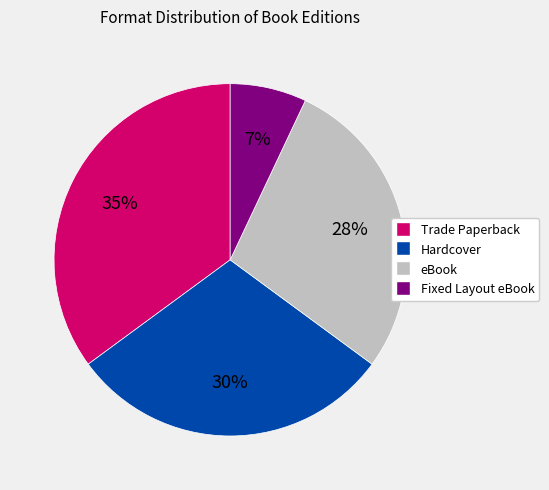

Which slice is the largest?

Trade Paperback